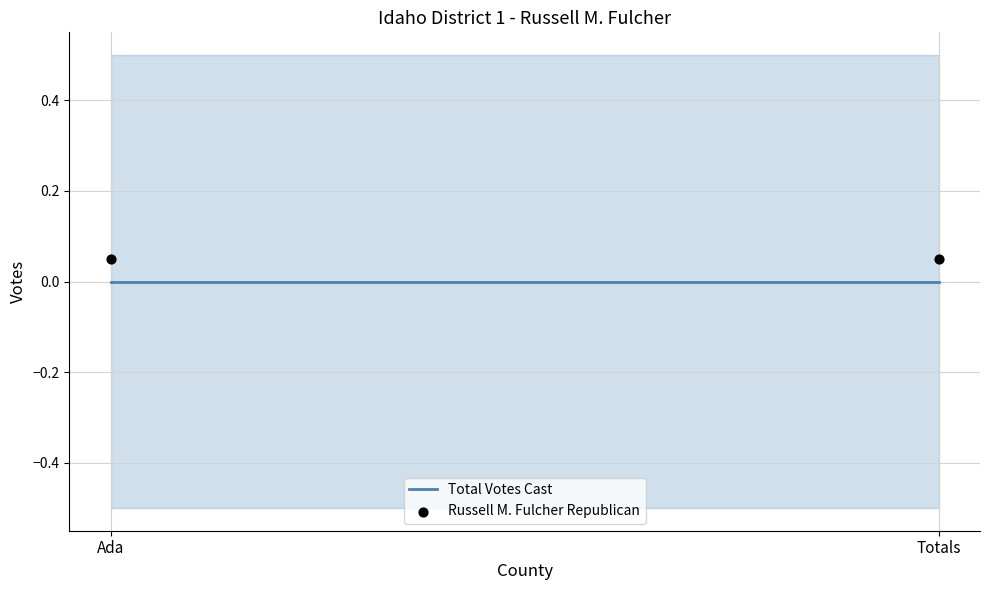

Is the value of Russell M. Fulcher Republican at Totals greater than the value of Total Votes Cast at Ada?

Yes